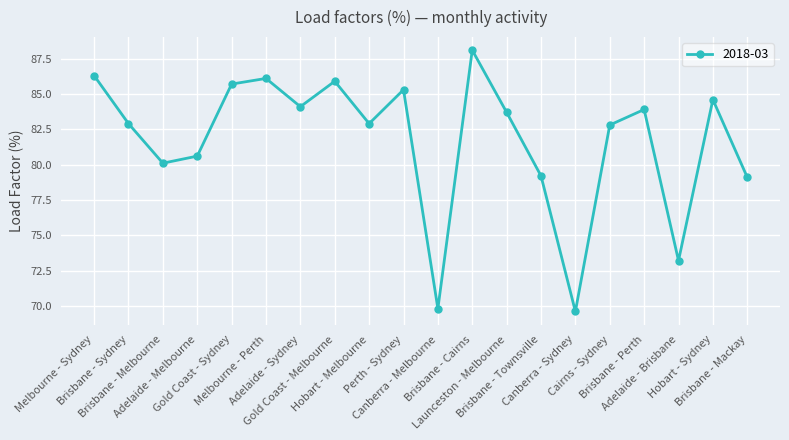

Is it true that the value at Launceston - Melbourne is 83.7?

True